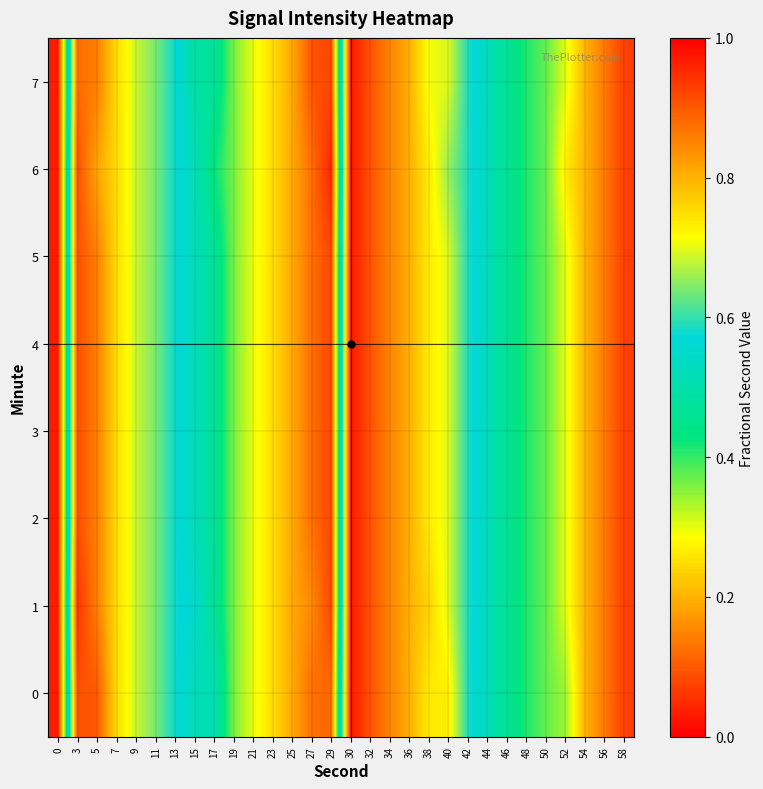

Count the number of data series in this chart.

8